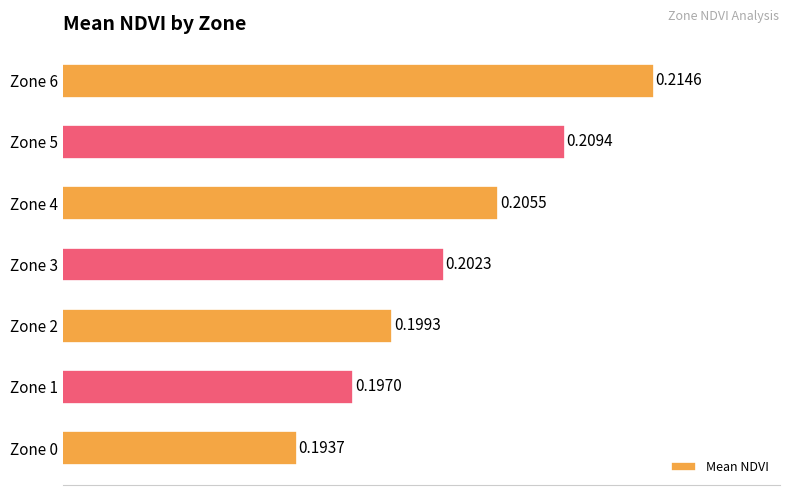

Which has a higher value, Zone 6 or Zone 3?

Zone 6